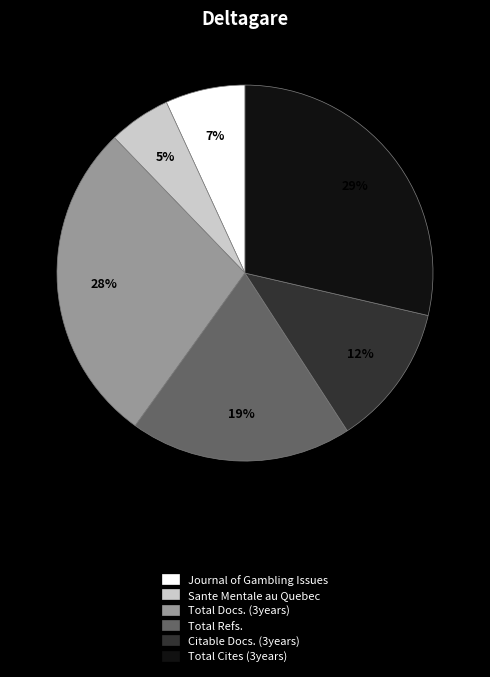

Count the number of slices in the pie.

6